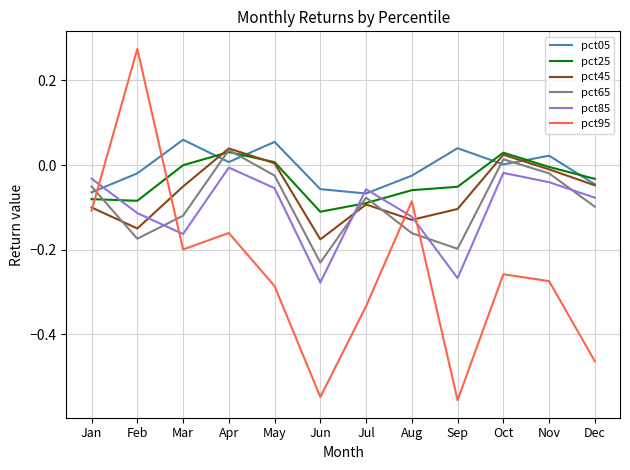

The pct45 series shows 0.0 at May. True or false?

True